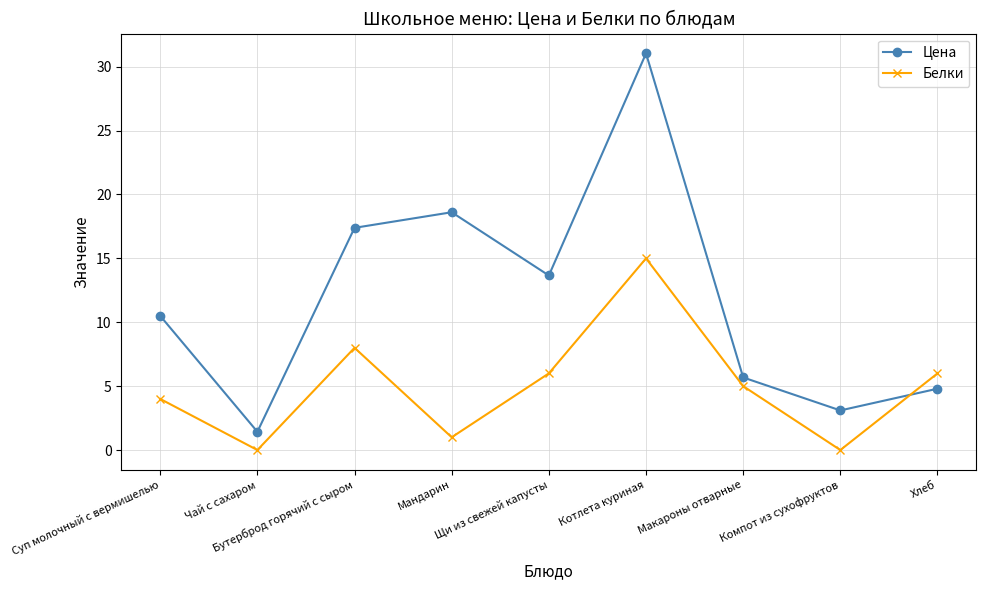

What is the difference between the maximum and minimum values in the Белки series?

15.0